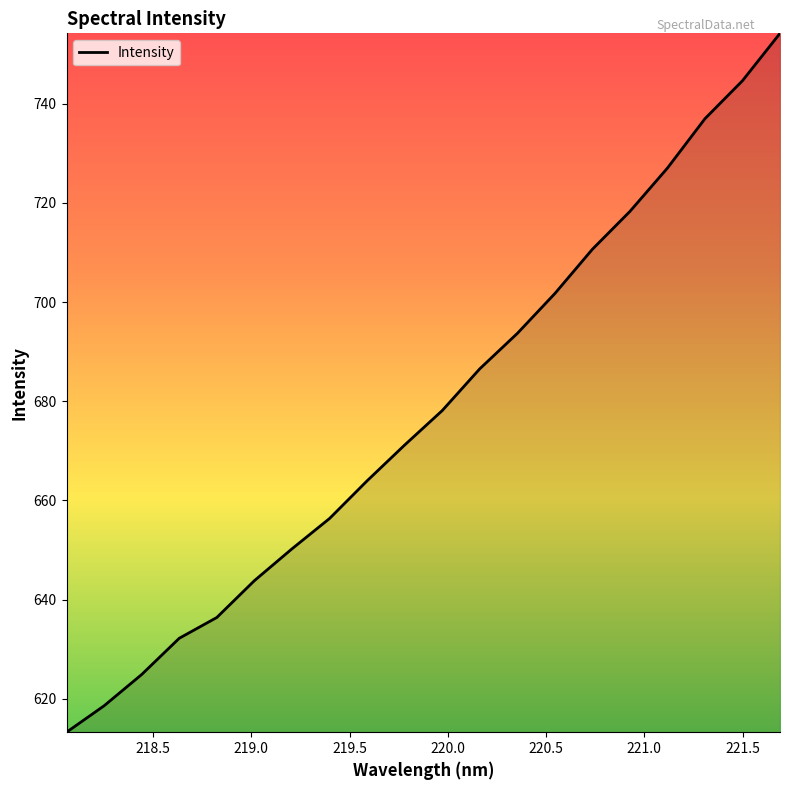

What is the minimum value shown in the chart?

613.2